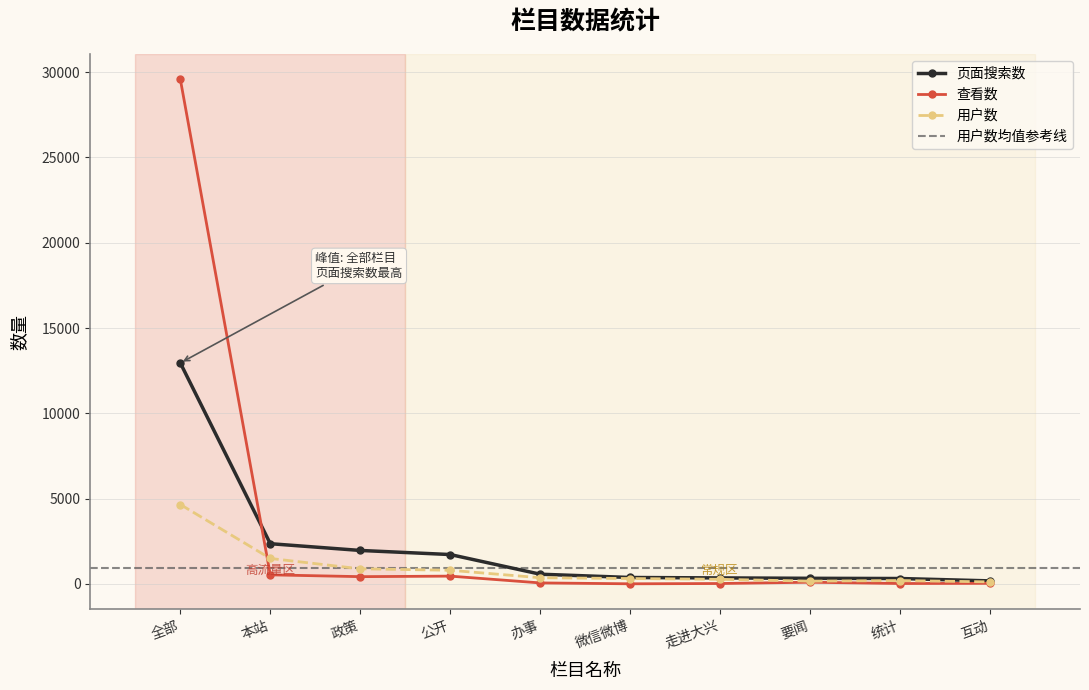

Rank the series by their maximum value, from highest to lowest.

查看数, 页面搜索数, 用户数